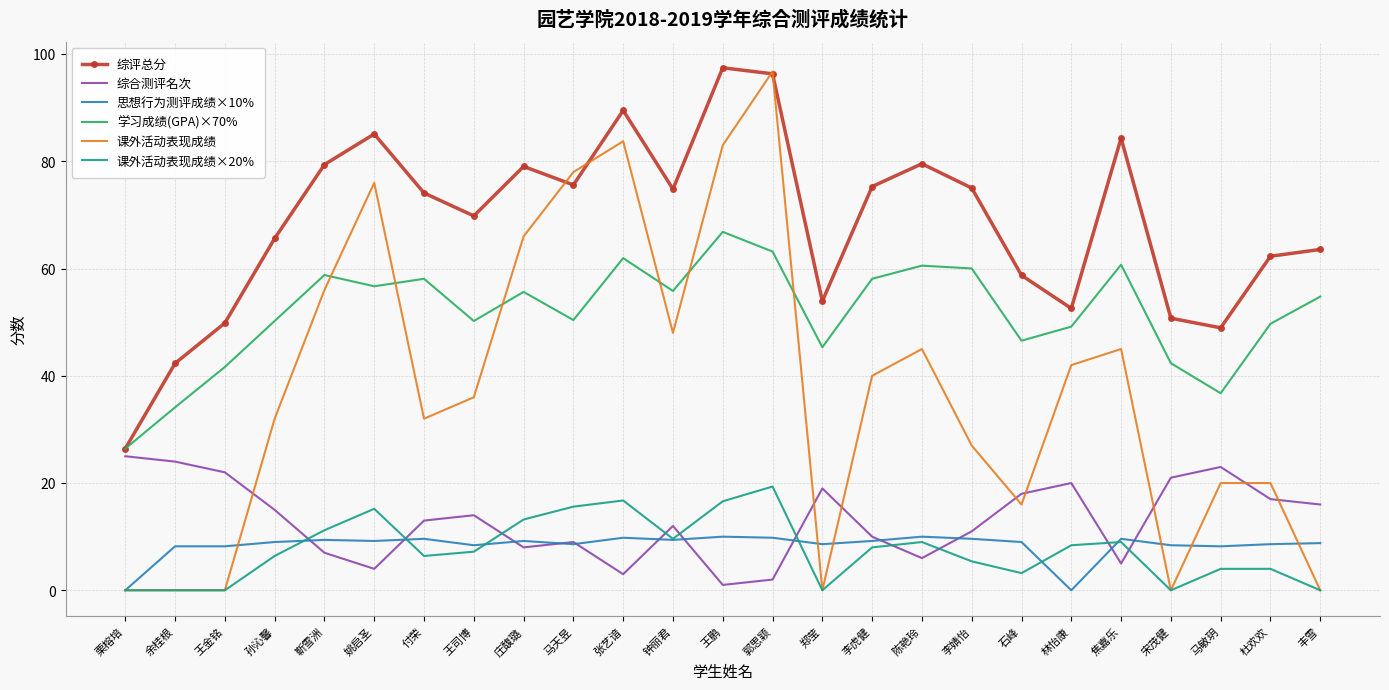

What position from the left is 付荣?

7